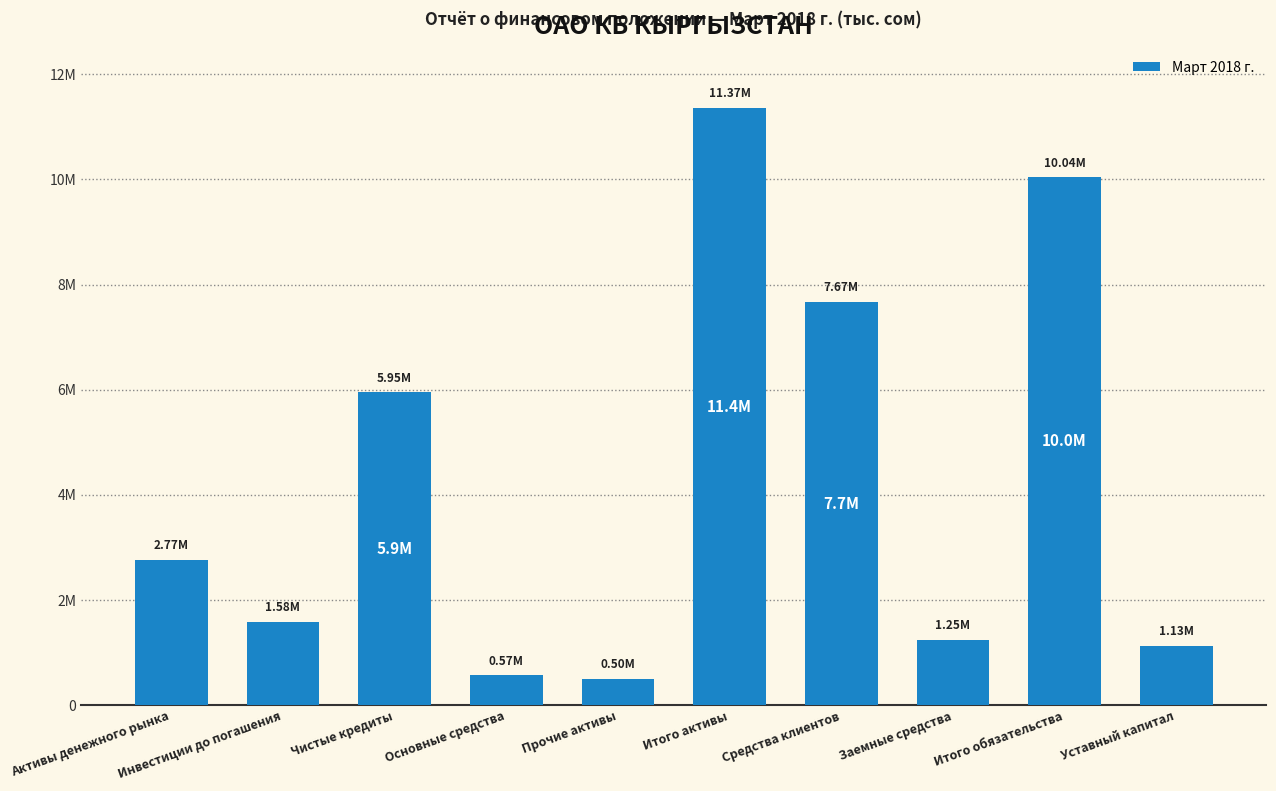

Does the chart contain any negative values?

No